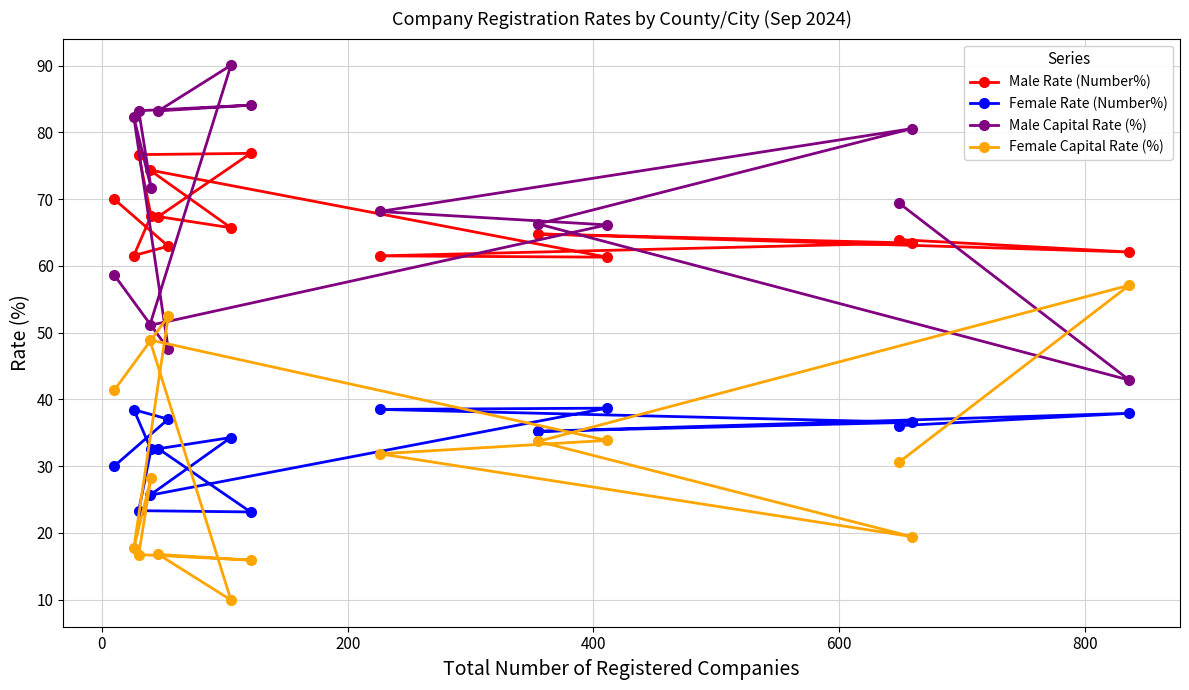

At how many categories does at least one series exceed 21?

15